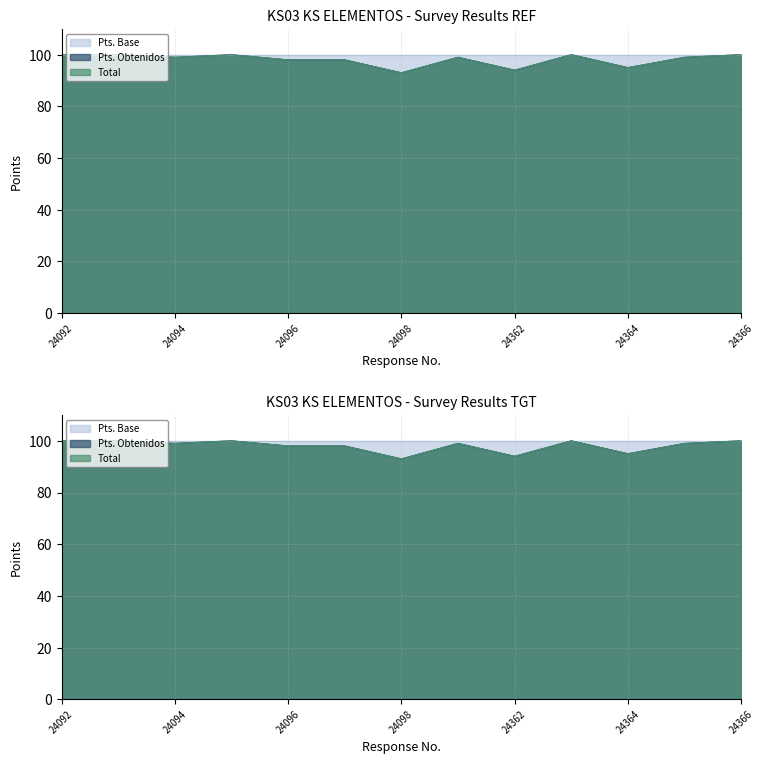

How many interior local peaks does the Total series have?

3